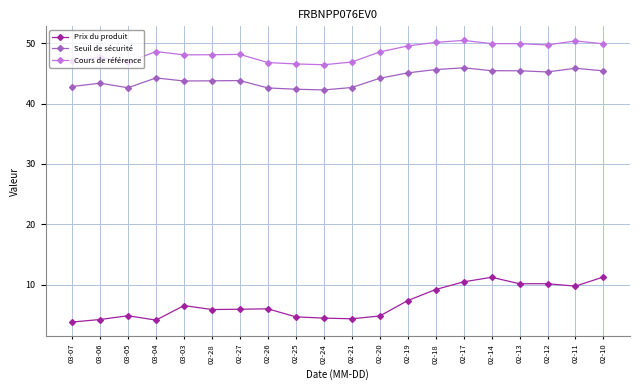

List the series in order of their peak value, lowest first.

Prix du produit, Seuil de sécurité, Cours de référence